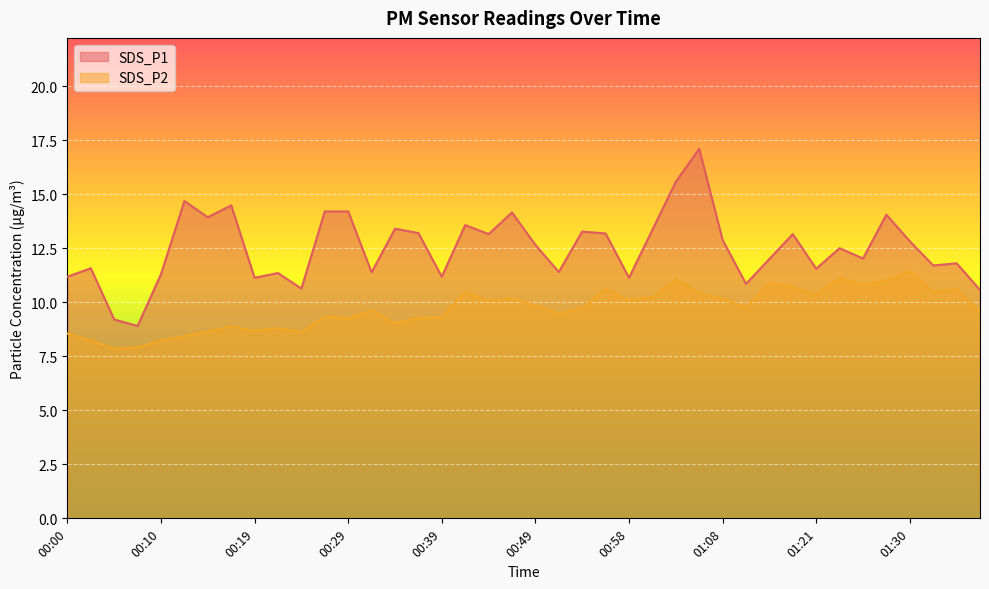

The SDS_P2 series shows 8.4 at 00:12. True or false?

True